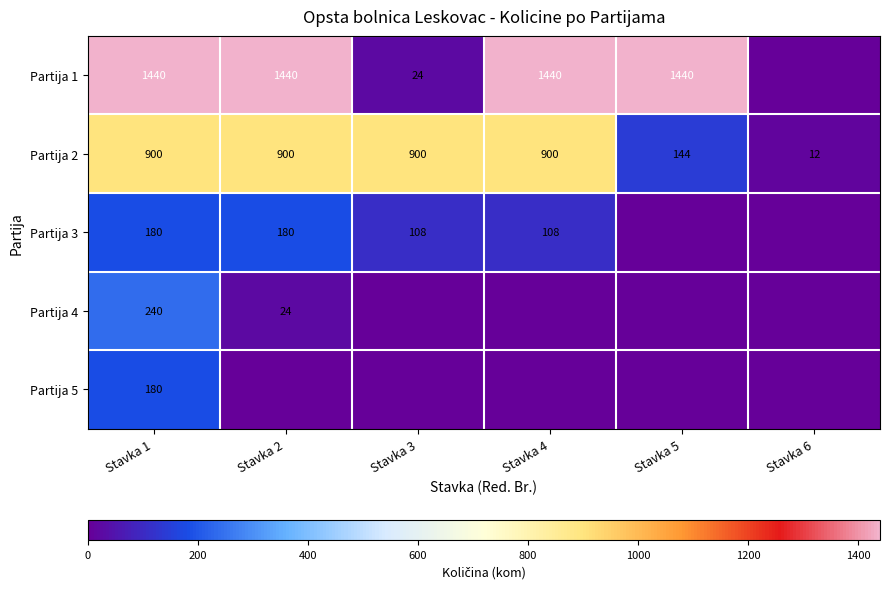

Count the Partija 2 values in the range 144 to 900.

5